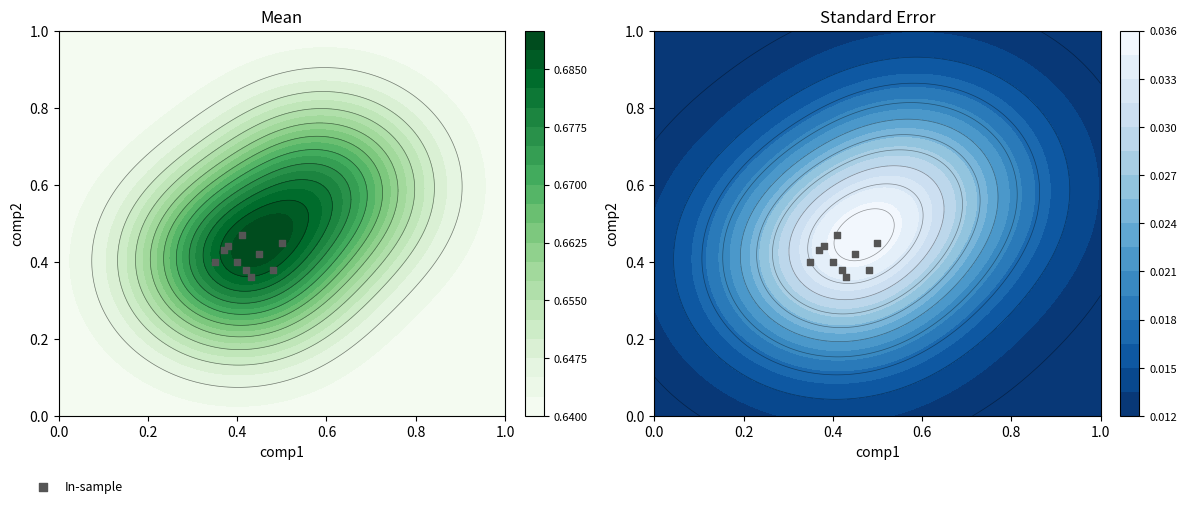

Count the number of categories in the chart.

10